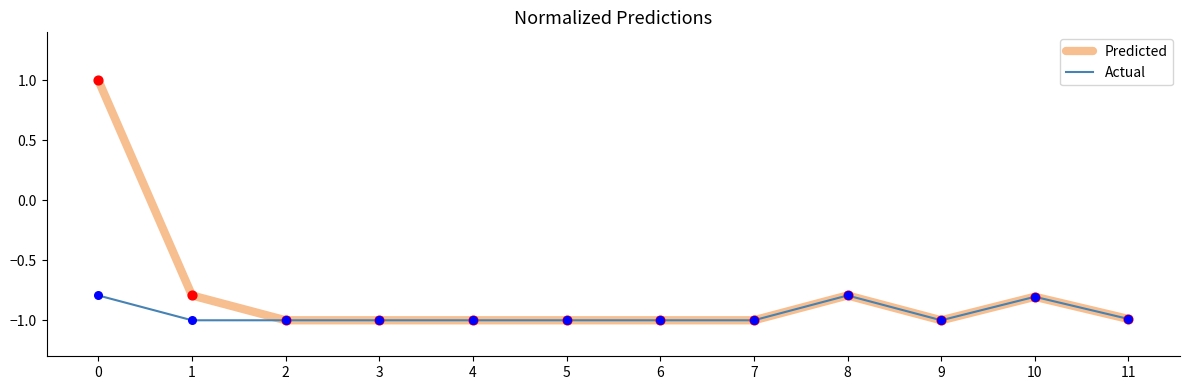

Which series has the largest range (max minus min)?

Predicted